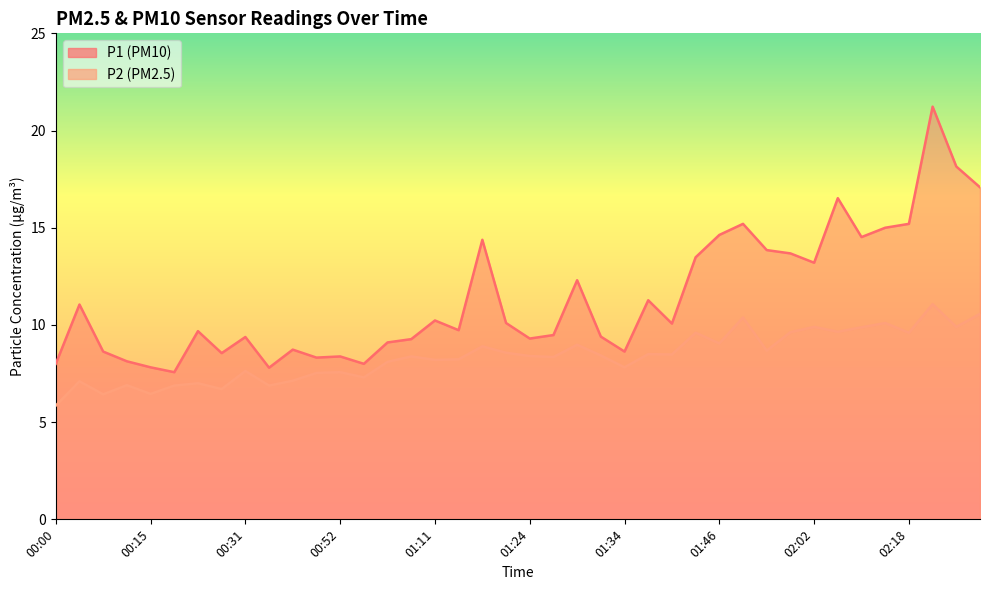

Which series has the widest spread of values?

P1